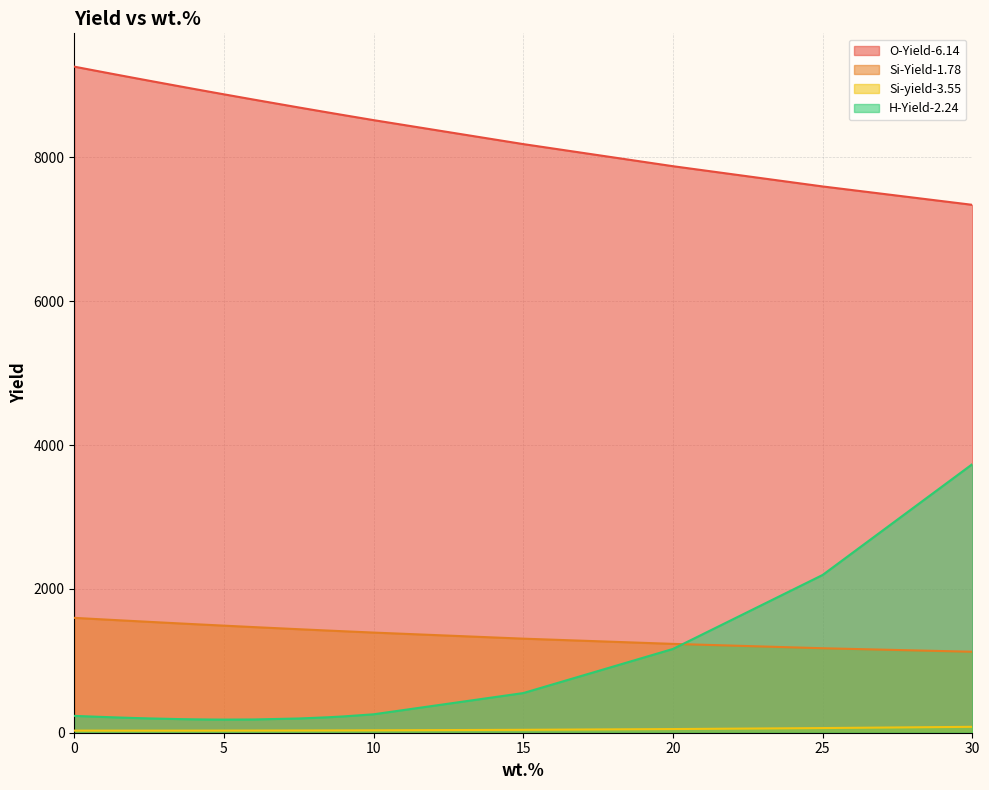

Is the value of Si-yield-3.55 at 0.8 greater than the value of O-Yield-6.14 at 30?

No